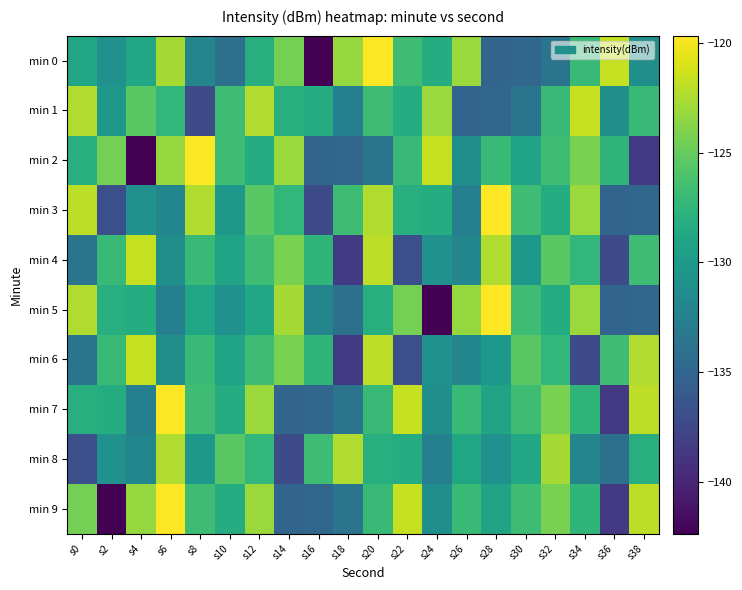

What is the spread (max minus min) of values at s36?

16.9